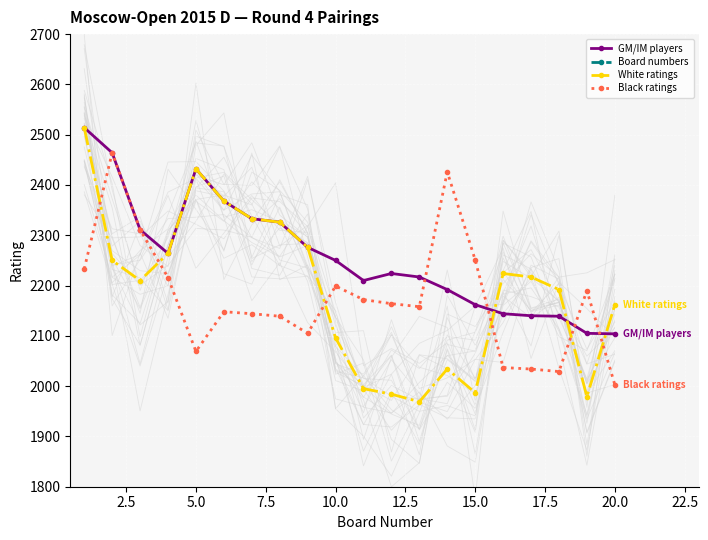

Where is the first local maximum for White ratings?

5.0